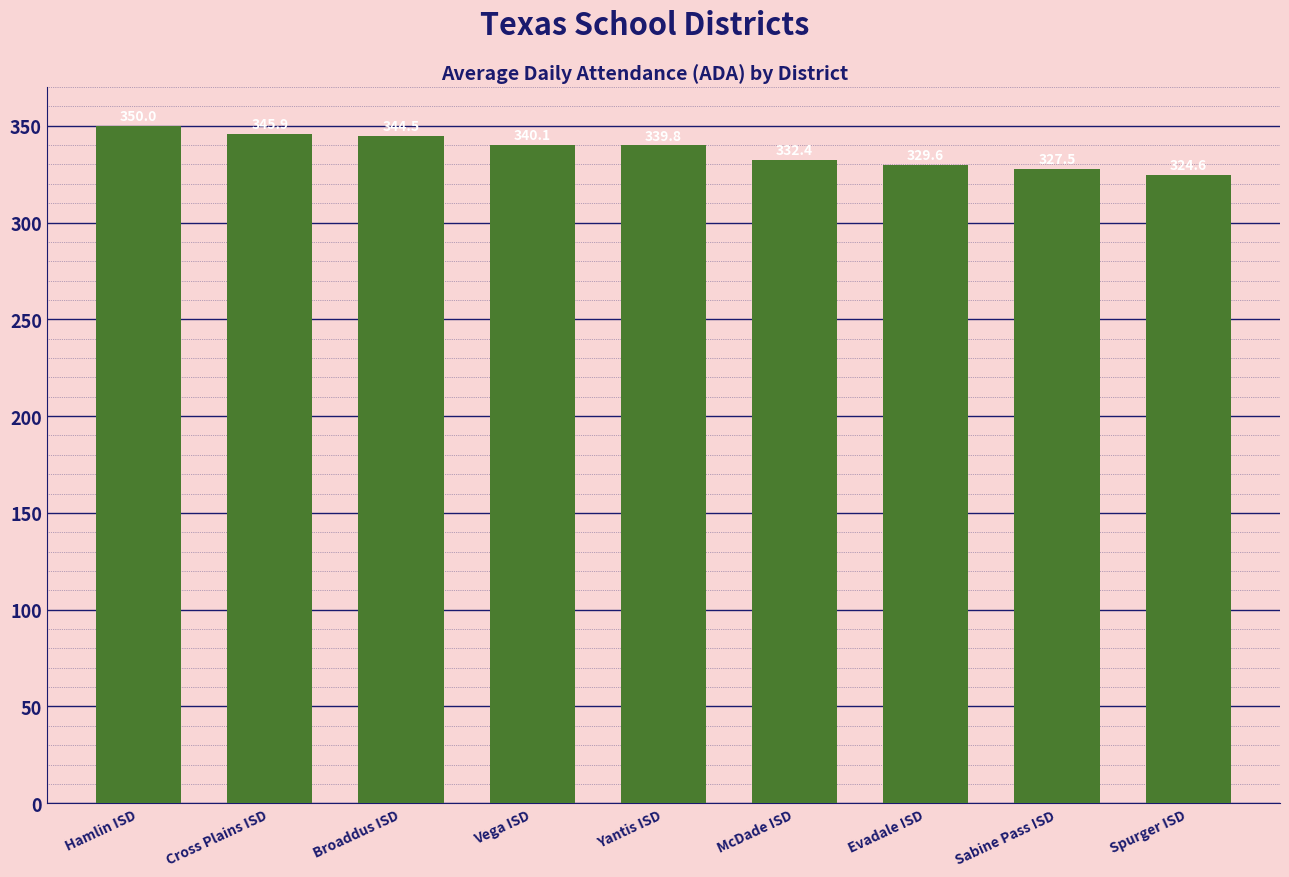

What is the ratio of the value at Hamlin ISD to the value at Sabine Pass ISD?

1.1